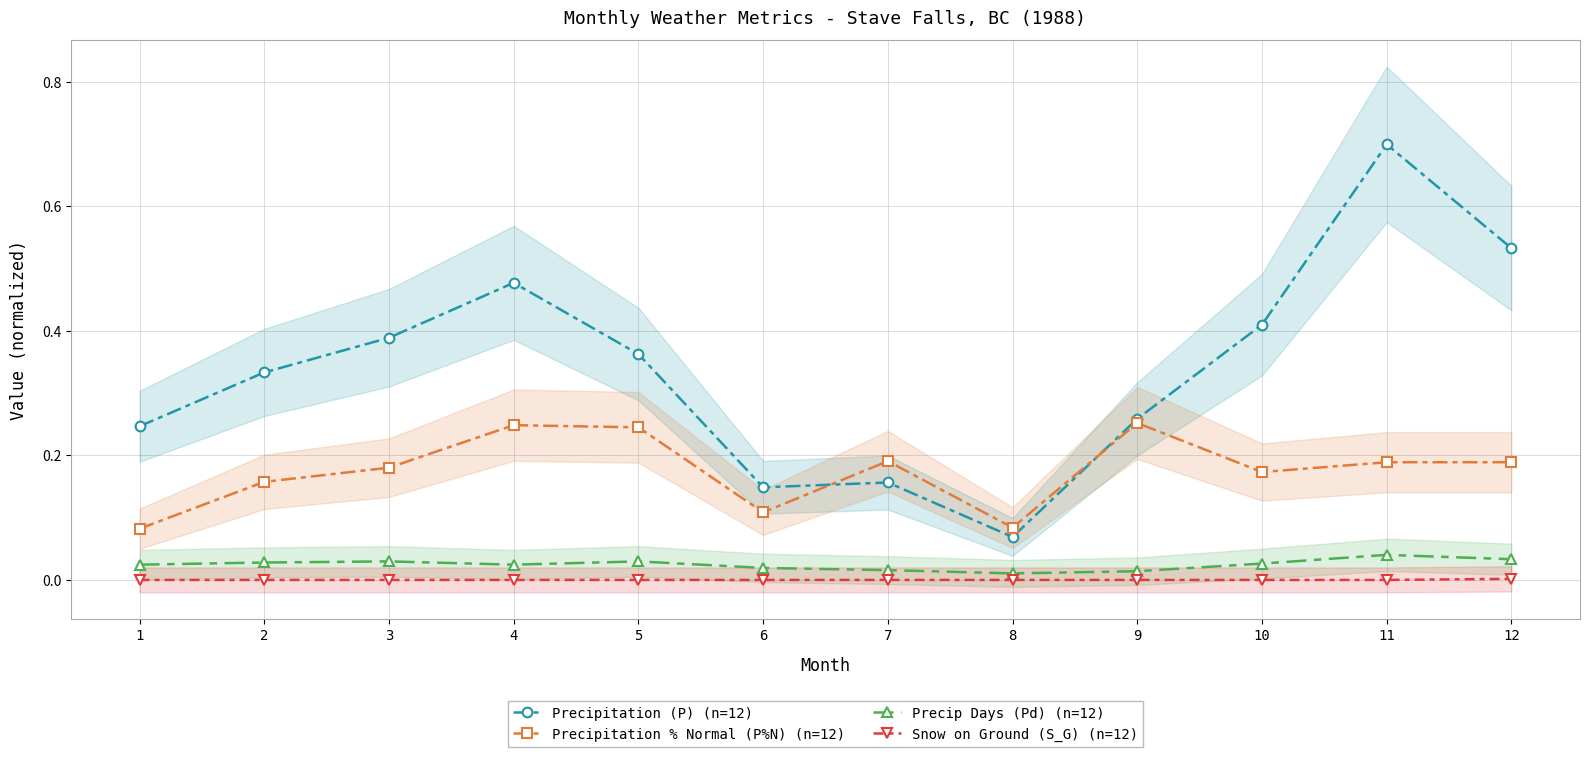

How many lines are shown in the chart?

4